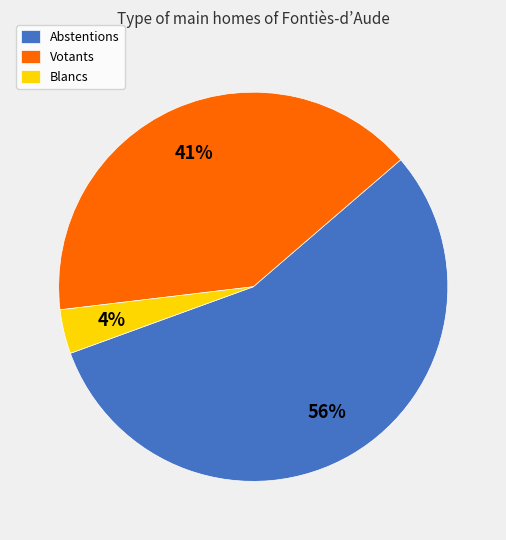

Is the sum of Blancs and Votants greater than half?

No